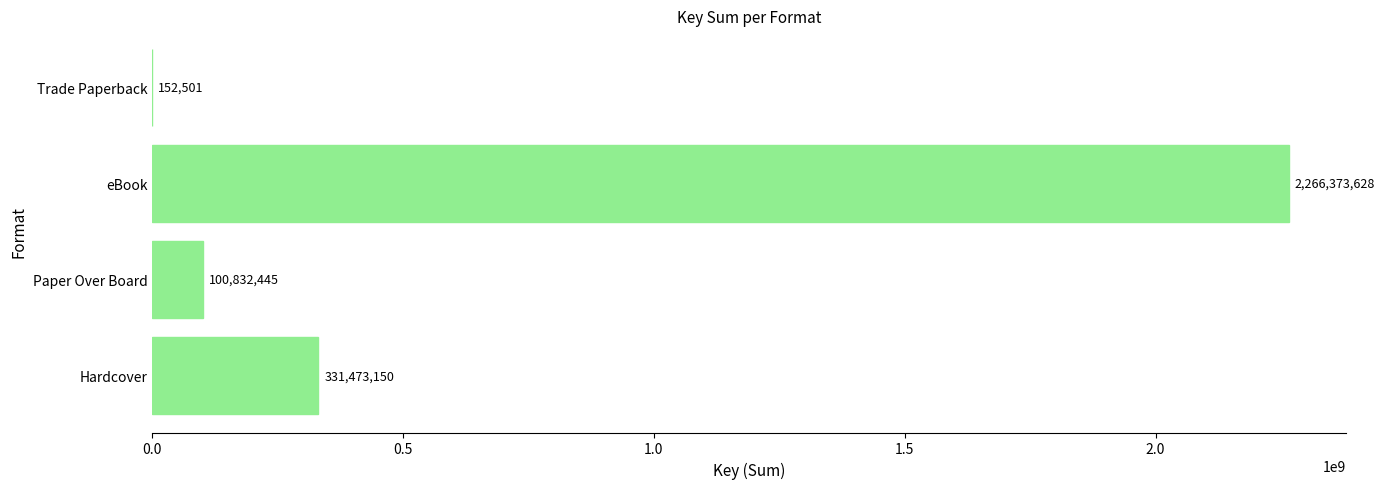

What is the sum of the values at Paper Over Board and Hardcover?

432305595